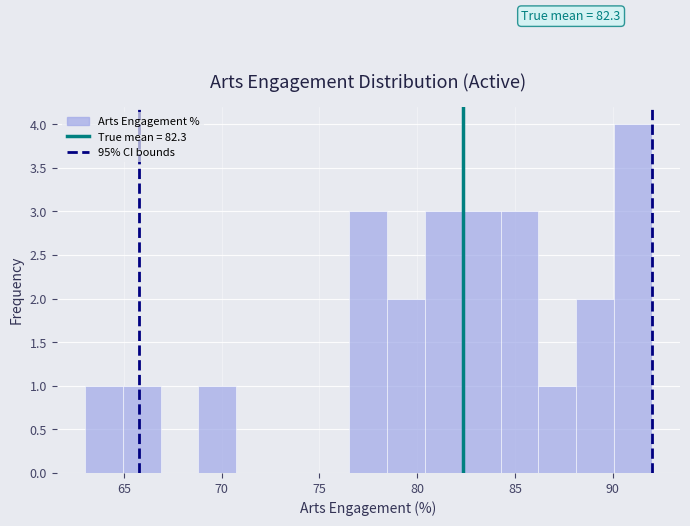

Read against the x-axis, roughly where is the centre of the tallest bar?

91.0